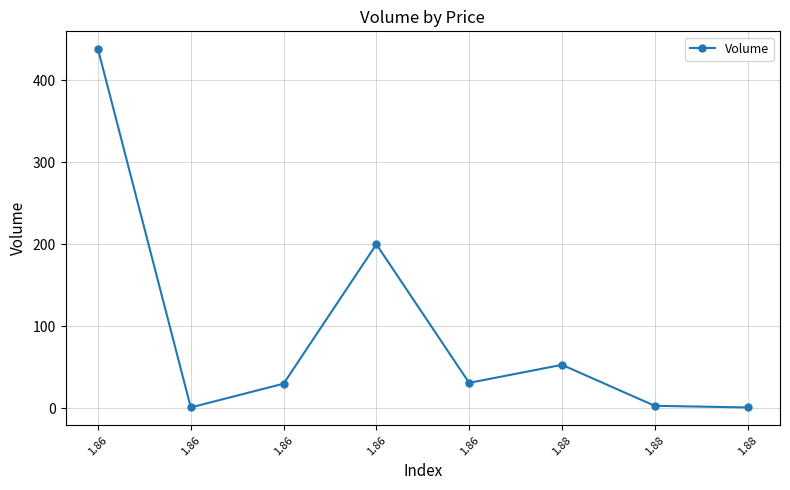

How many categories are shown in the chart?

8